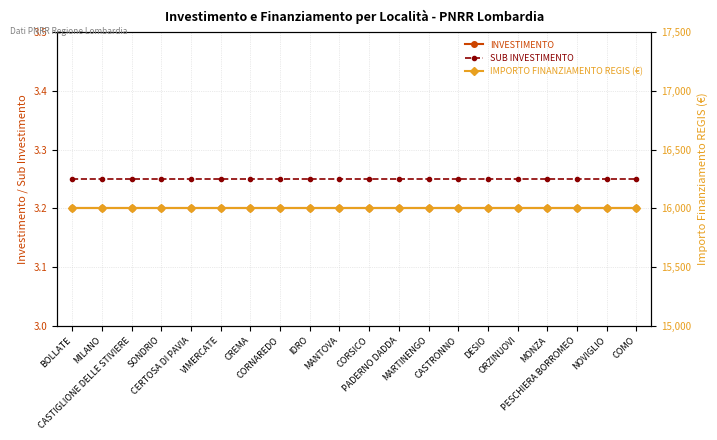

What are all the series names shown in the legend?

INVESTIMENTO, SUB INVESTIMENTO, IMPORTO FINANZIAMENTO REGIS (€)